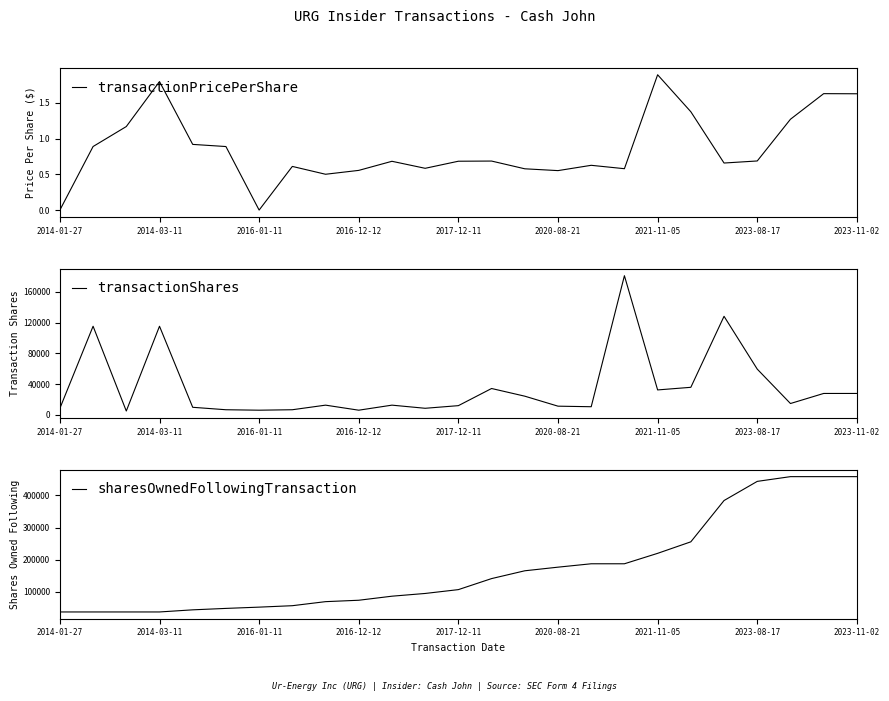

At how many categories does at least one series exceed 371035?

5